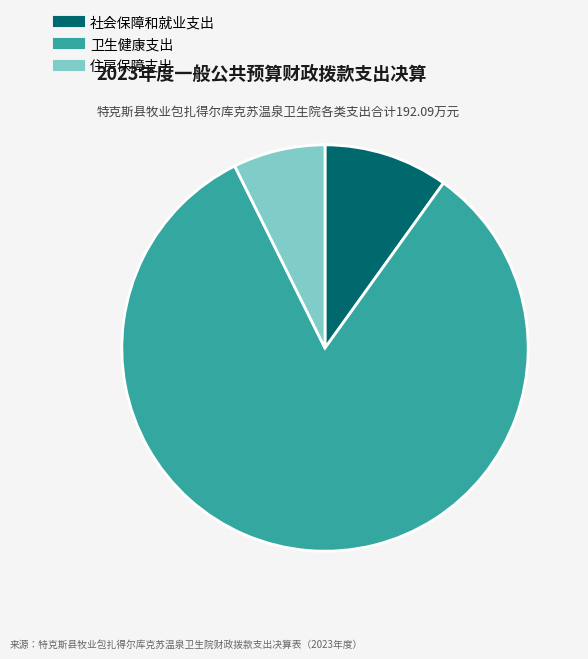

Is it true that 卫生健康支出 is 83% of the pie?

True